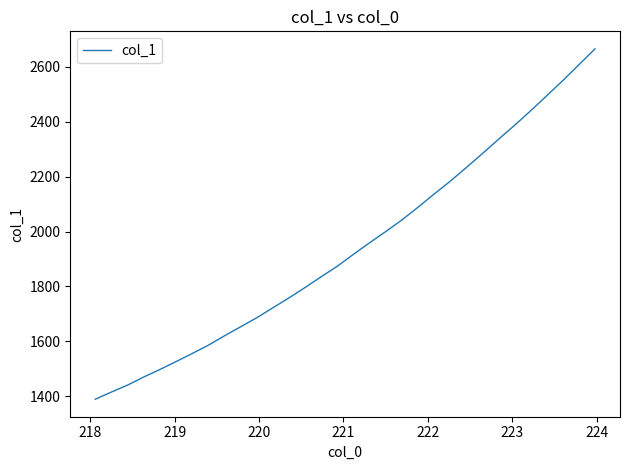

What is the difference between the maximum and minimum values?

1276.9